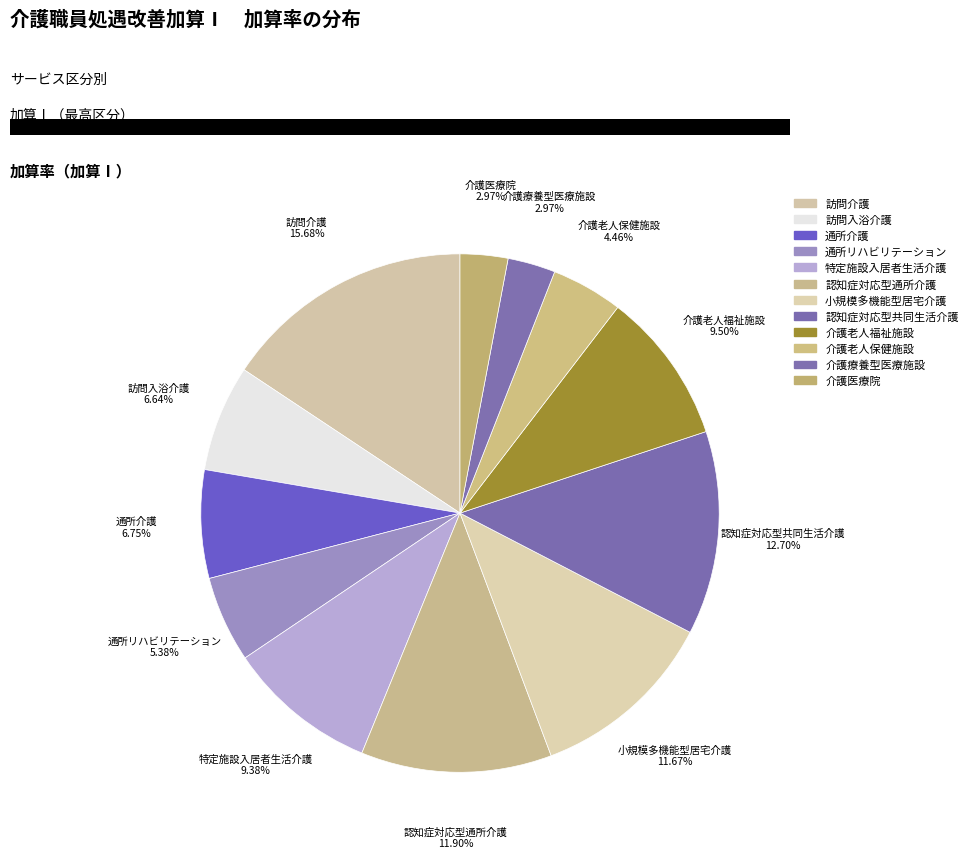

Combined, what portion of the pie is 訪問入浴介護 and 小規模多機能型居宅介護?

18.3%